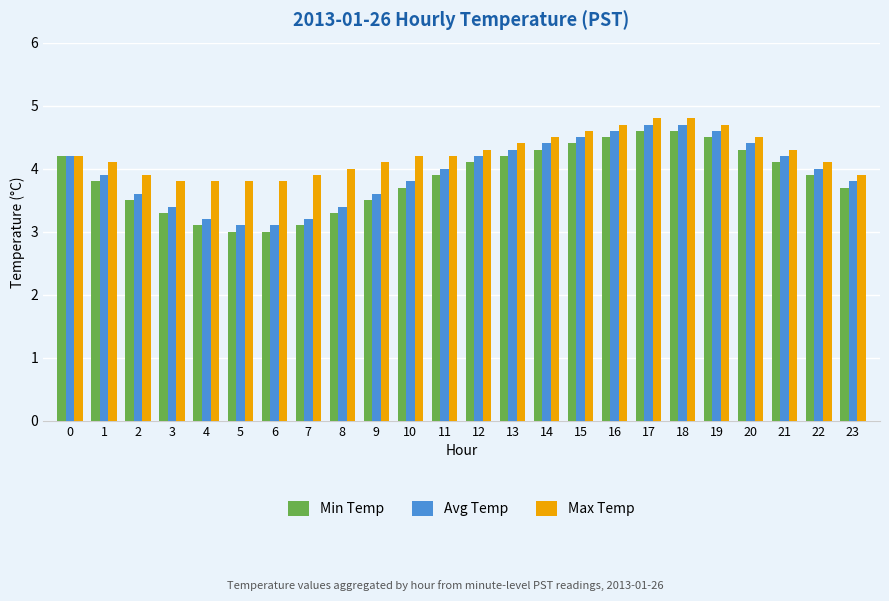

What is the total value across all series at 2?

11.0